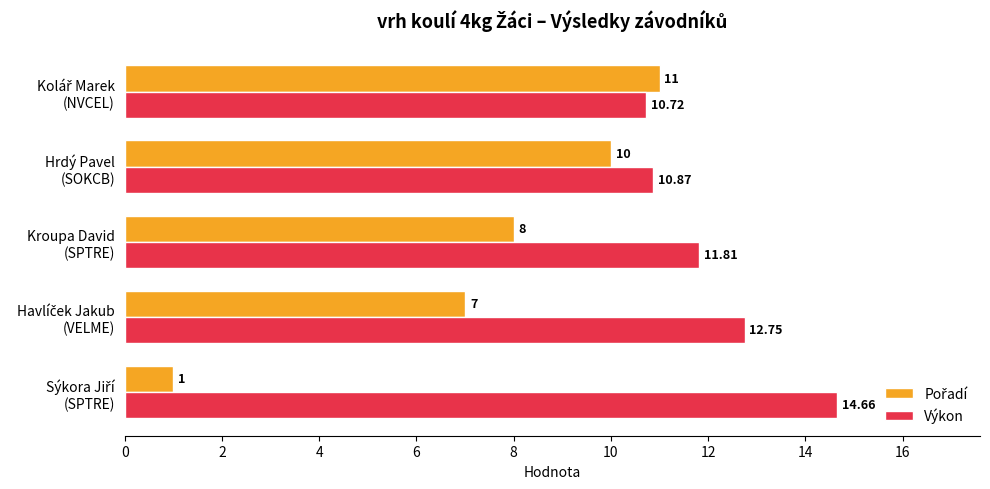

Which series has the largest total across all categories?

Výkon